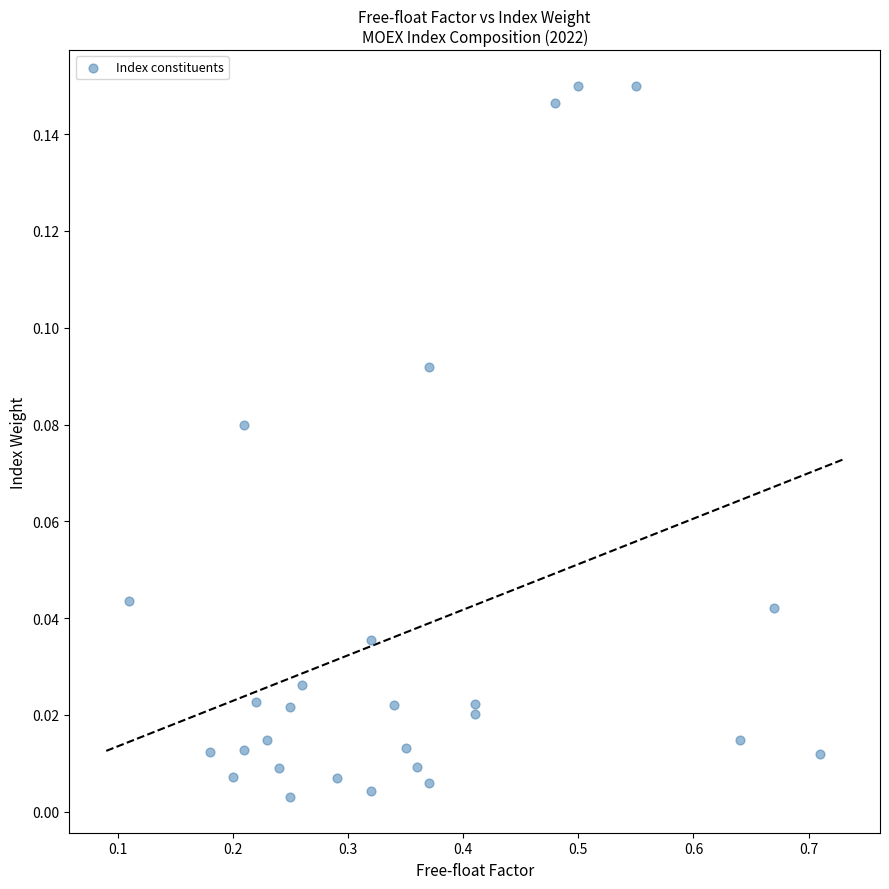

What is the range of X values (max minus min)?

0.6